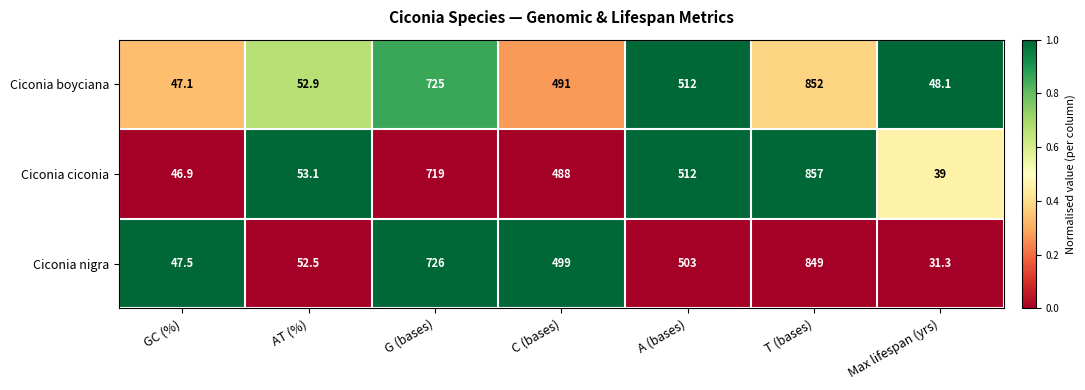

What is the total value across all series at Max lifespan (yrs)?

118.4